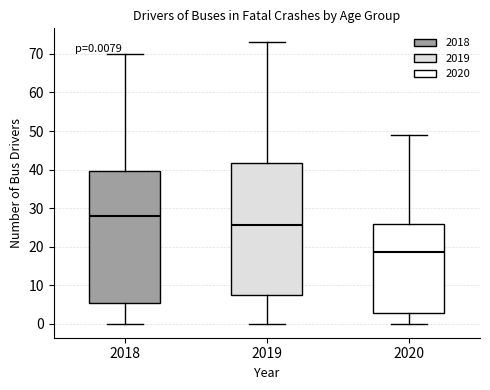

Which box has the lowest median line?

2020